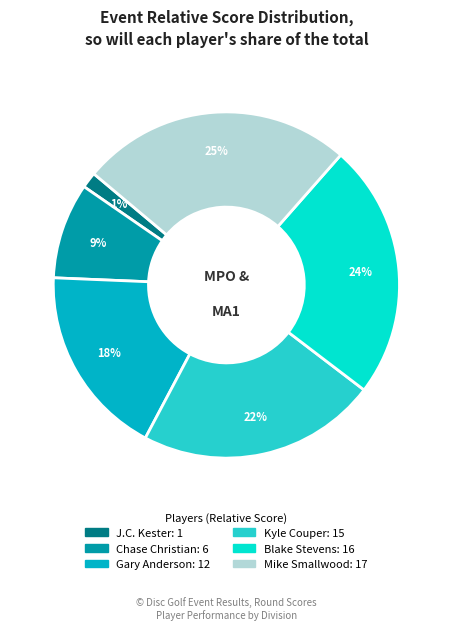

To the nearest percent, what is the difference between the largest and smallest slice percentages?

24%